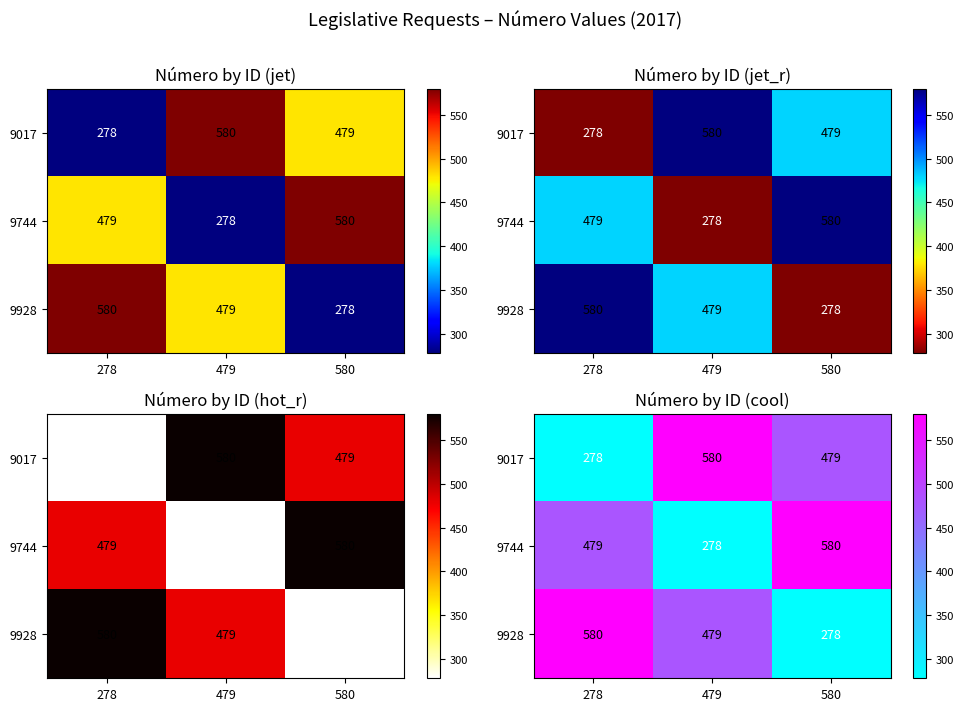

How many data points in 9017 are above 479?

1